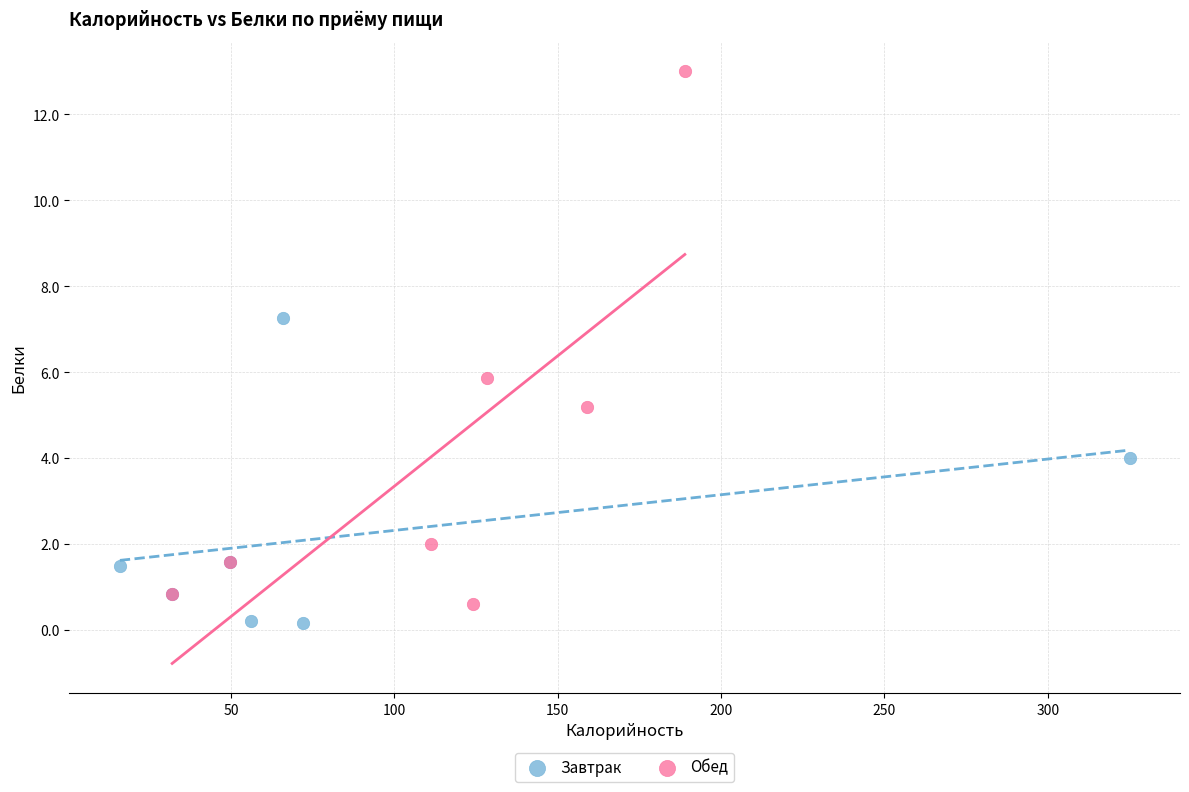

Which series has the largest Y range (max minus min)?

Обед